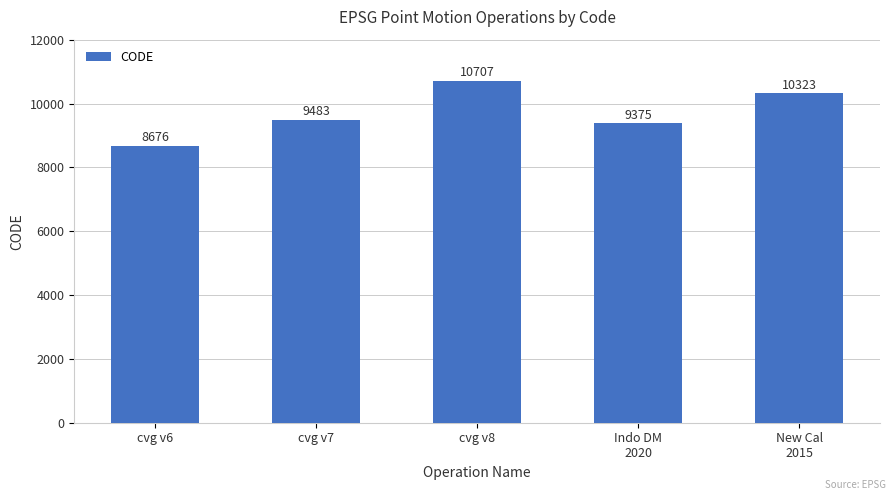

What is the difference between the second highest and minimum values?

1647